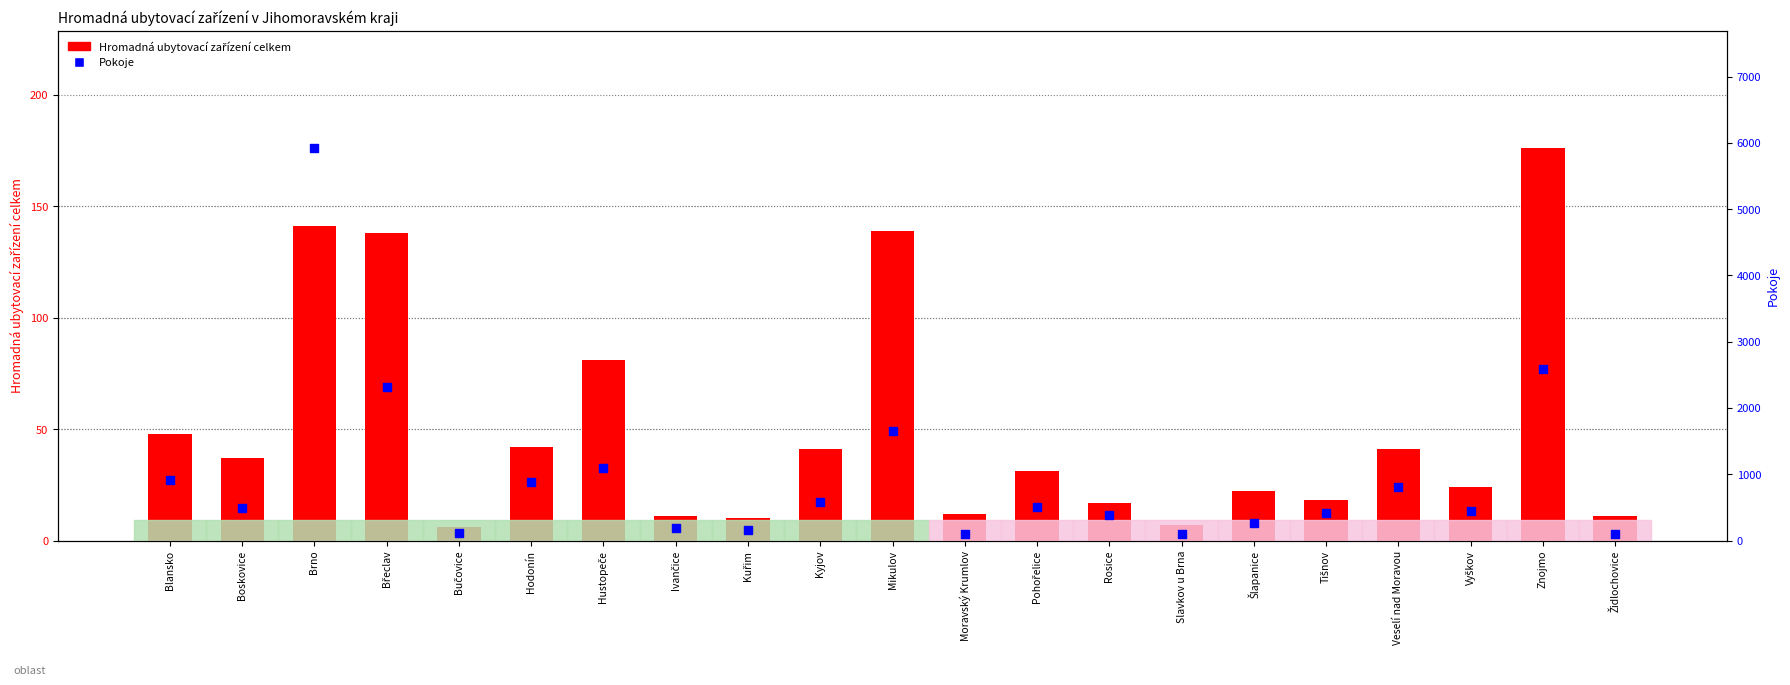

Which series has the largest total across all categories?

Pokoje